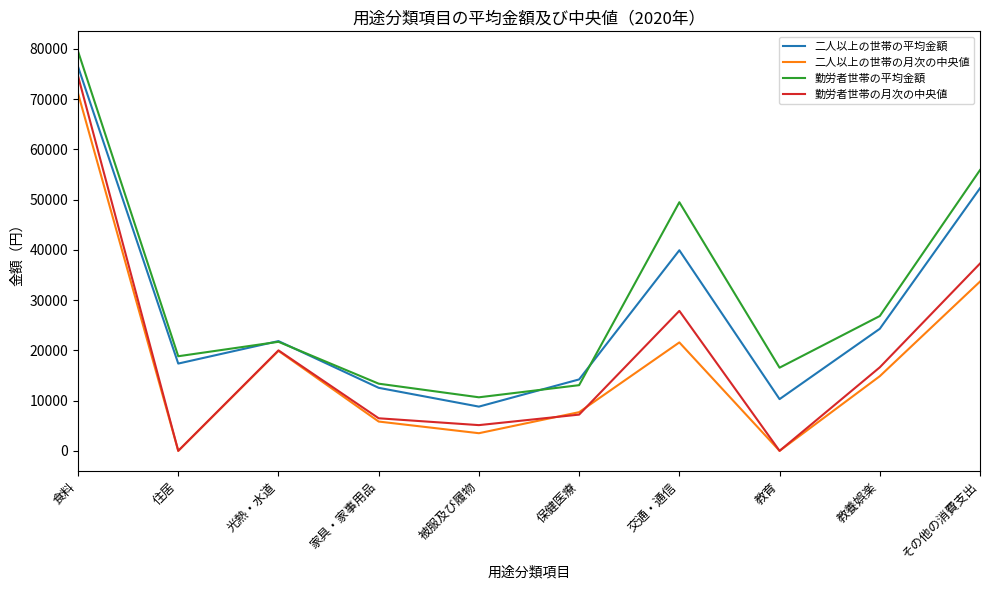

True or false: 二人以上の世帯の平均金額 has a value of 24285 at 教養娯楽.

True